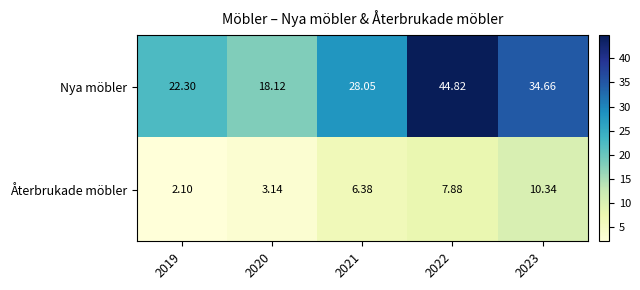

What is the total value across all series at 2021?

34.4